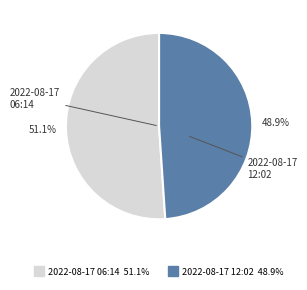

Is there a majority slice in this chart?

Yes